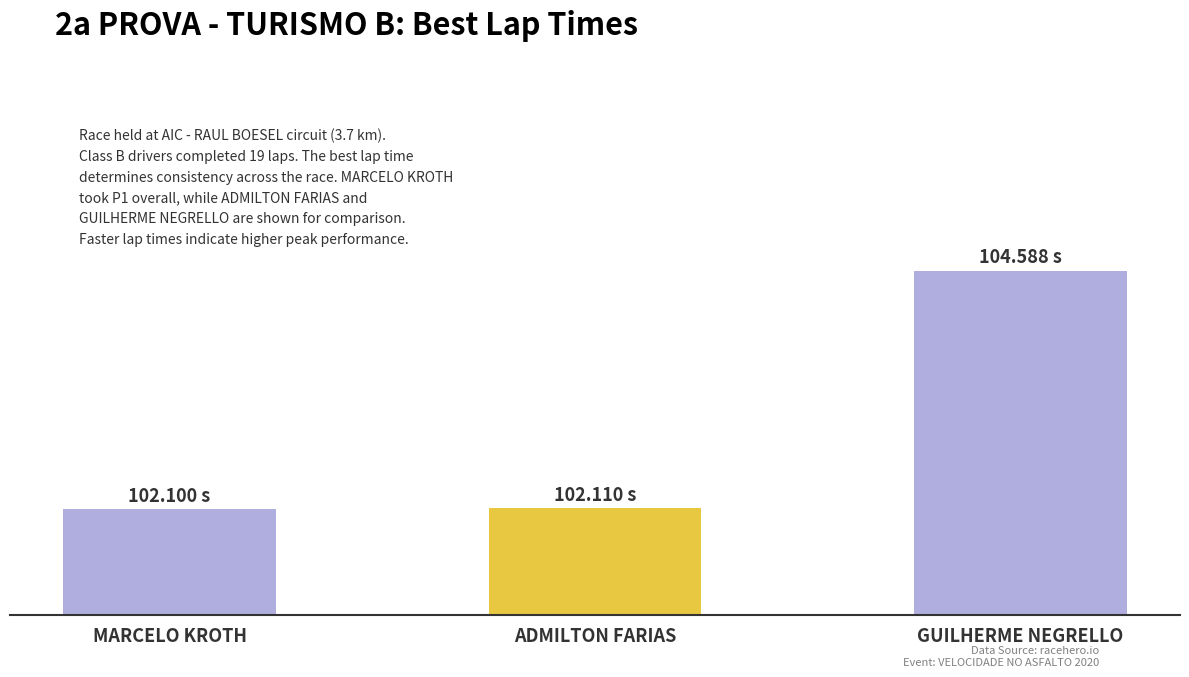

Does the chart contain stacked bars?

No